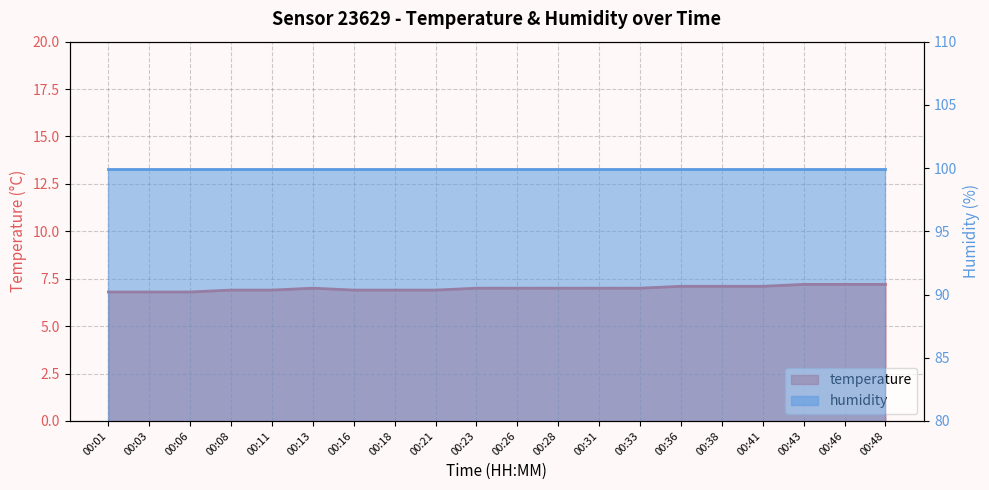

What is the value of the 10th point from the left?

7.0